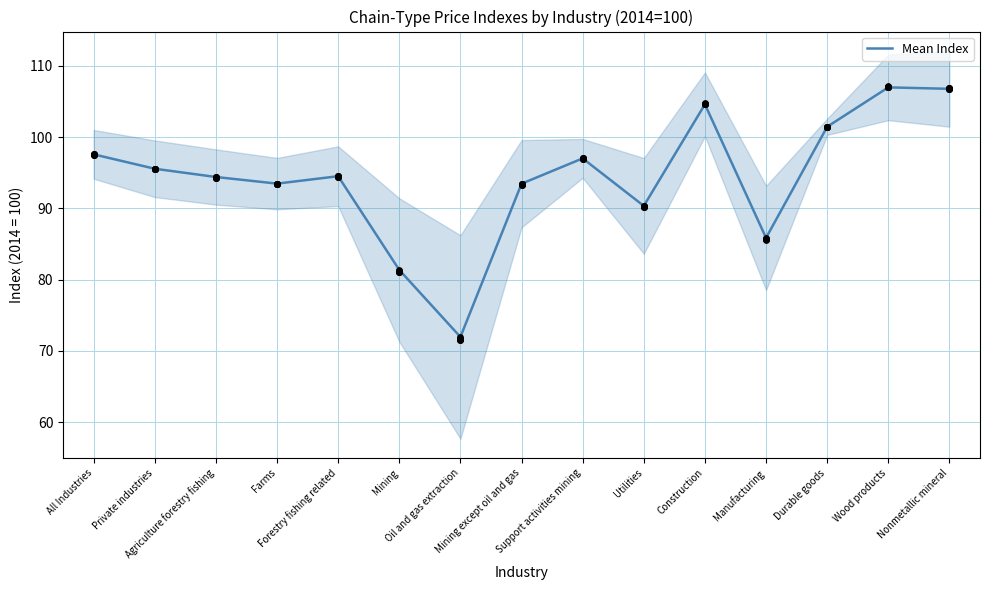

Between Utilities and Farms, which is larger?

Farms